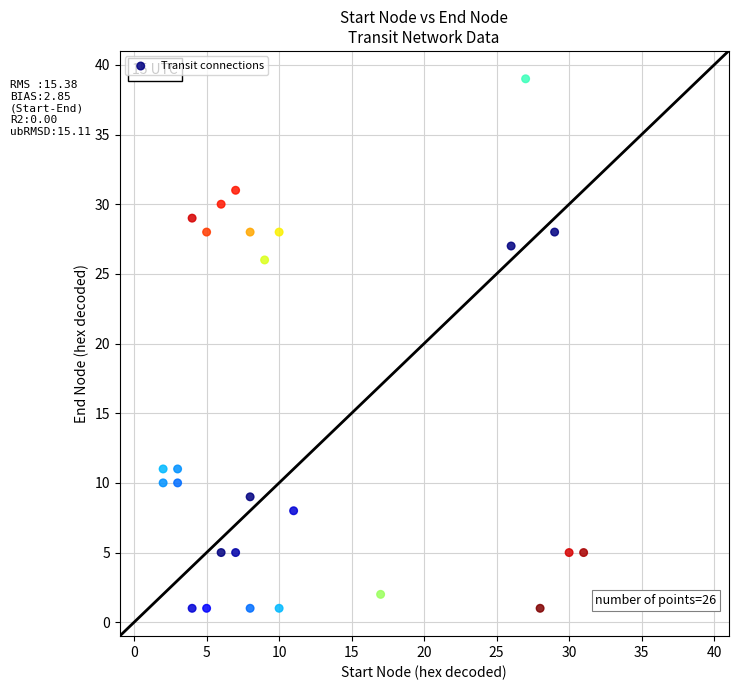

What Y value in the scatter plot is closest to 20?

26